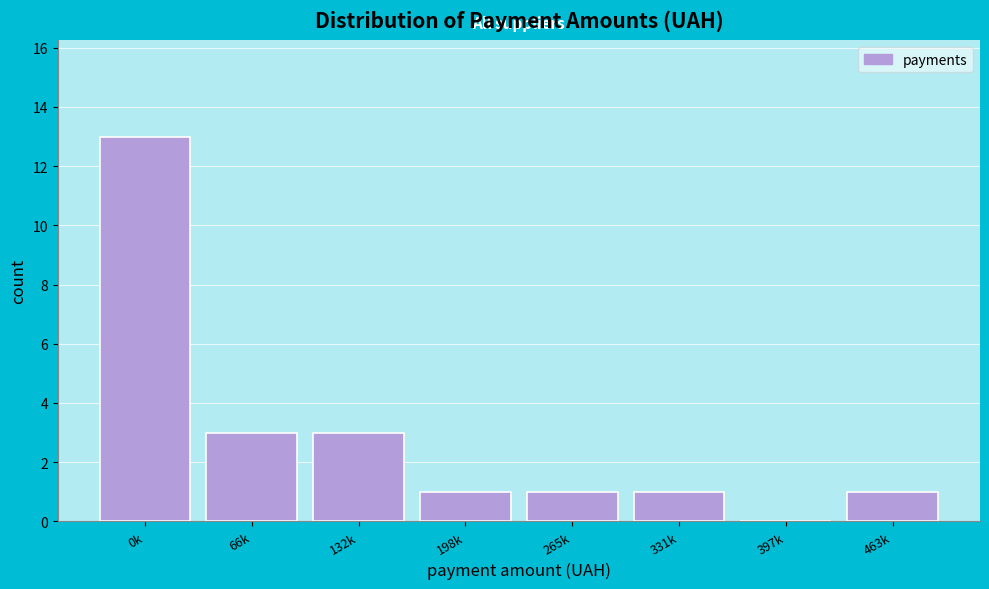

Reading right to left, list all the values displayed in this chart.

463k=1	397k=0	331k=1	265k=1	198k=1	132k=3	66k=3	0k=13